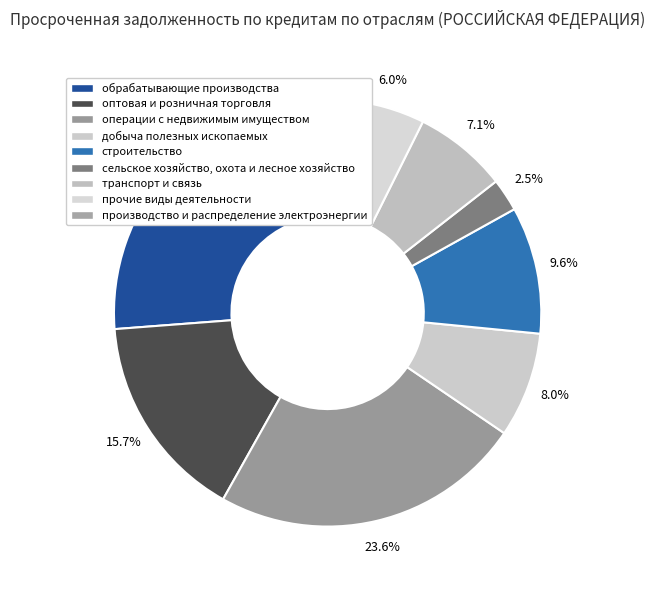

Which has a higher value, обрабатывающие производства or операции с недвижимым имуществом?

обрабатывающие производства